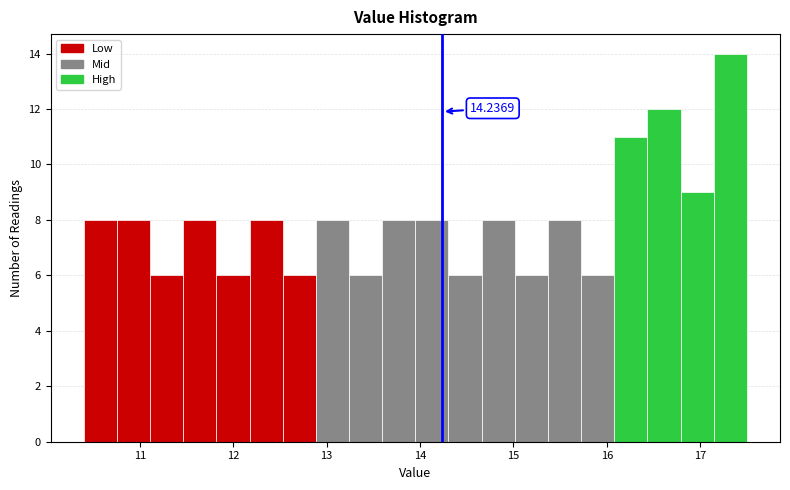

Around what value on the x-axis is the tallest bar? Give the approximate position of its centre, as read against the axis.

17.3